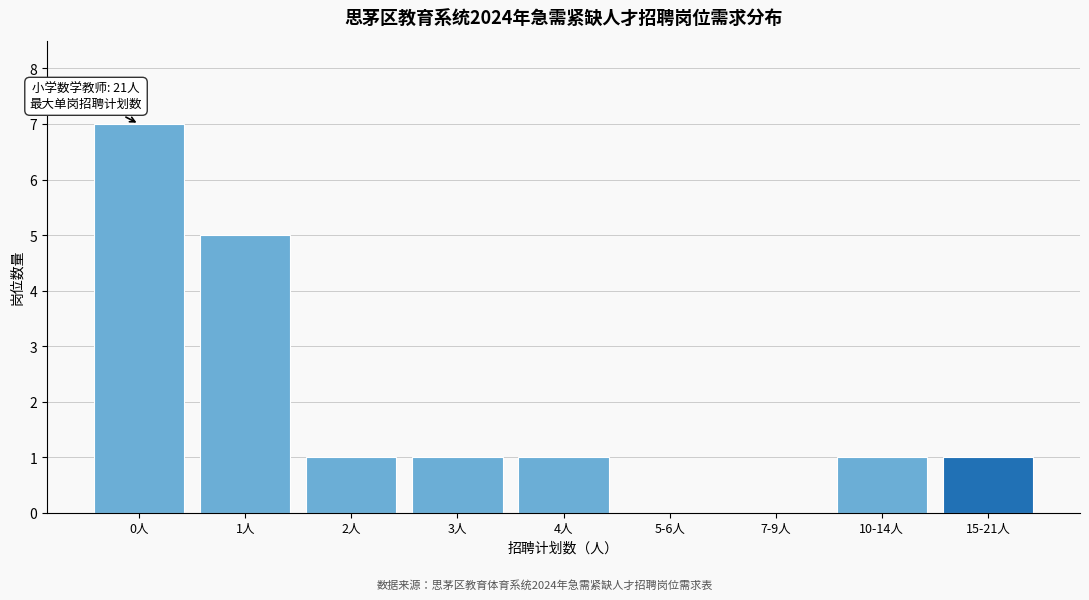

Reading left to right, extract all data points from this chart.

0人=7	1人=5	2人=1	3人=1	4人=1	5-6人=0	7-9人=0	10-14人=1	15-21人=1